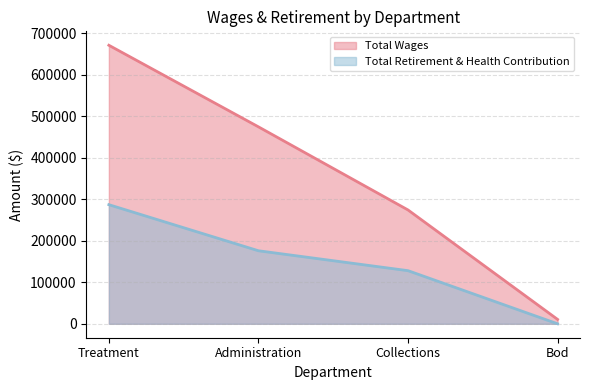

Count the Total Retirement & Health Contribution values in the range 128001 to 286964.

3